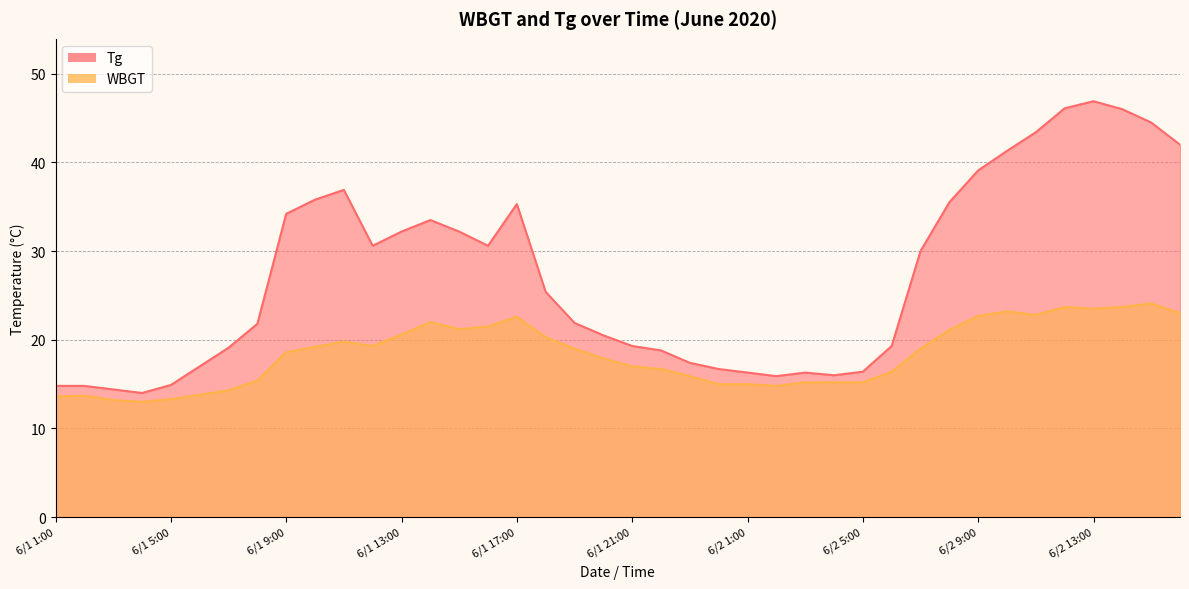

At which category does Tg reach its first local valley?

6/1 4:00